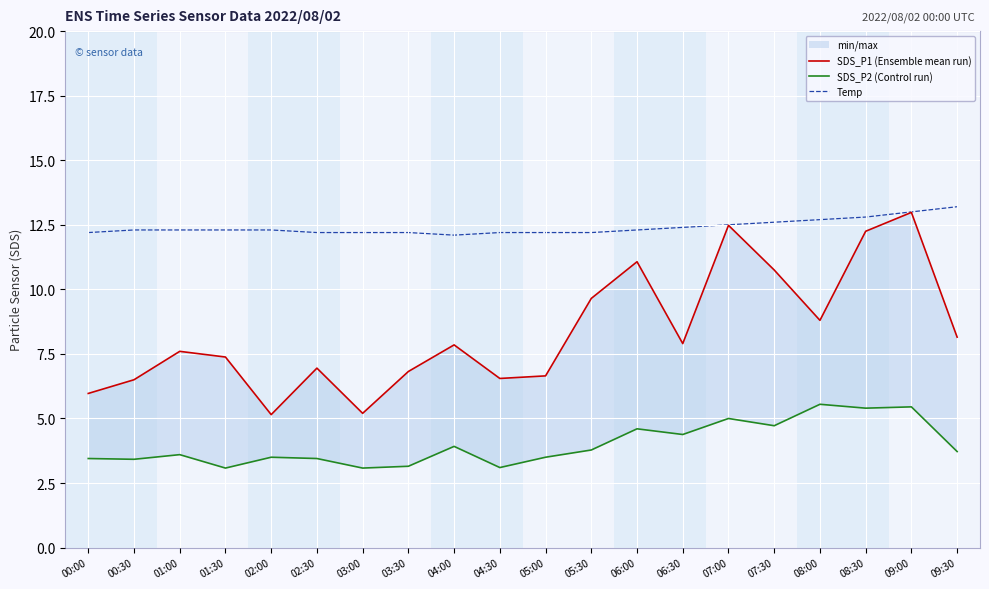

What is the average value of the Temp series?

12.4